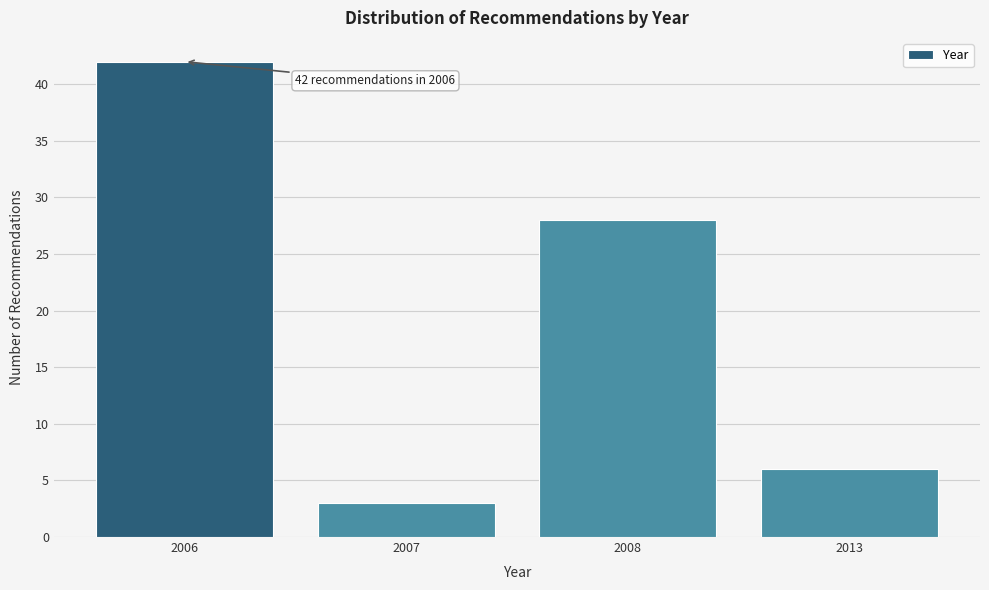

Reading left to right, transcribe all the data shown in this chart.

2006=42	2007=3	2008=28	2013=6